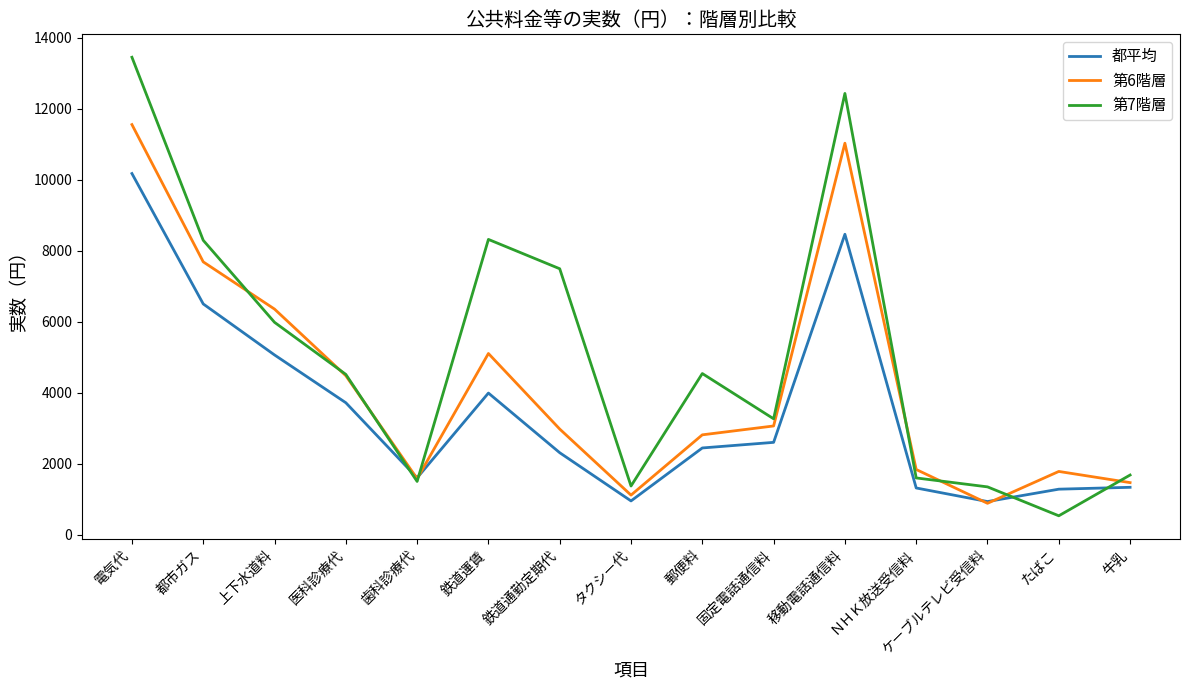

List the series in order of their overall mean, highest first.

第7階層, 第6階層, 都平均